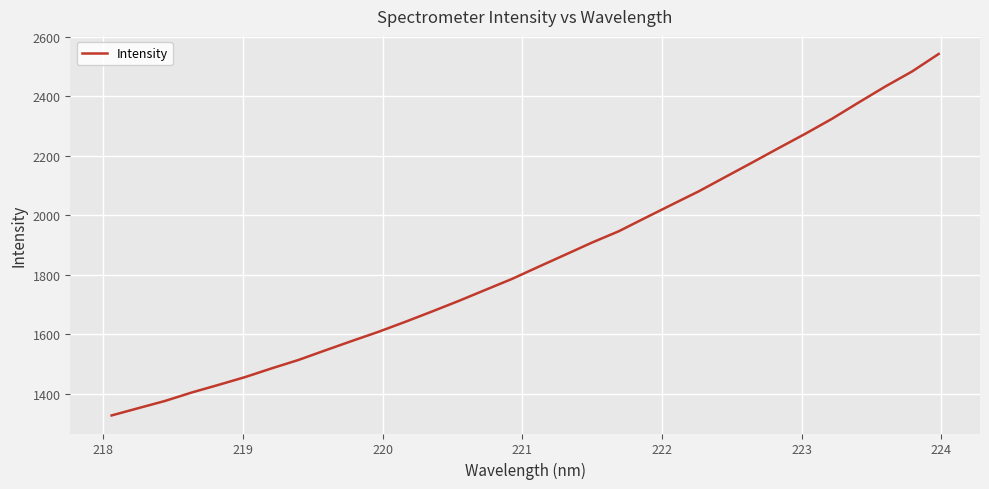

What is the maximum value shown in the chart?

2542.9